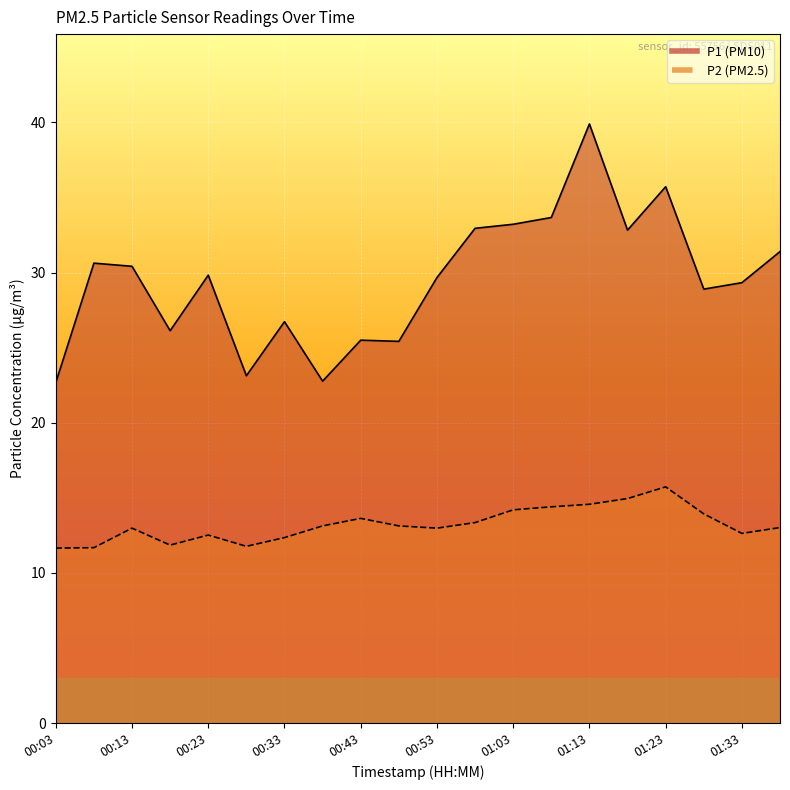

How many lines are shown in the chart?

2